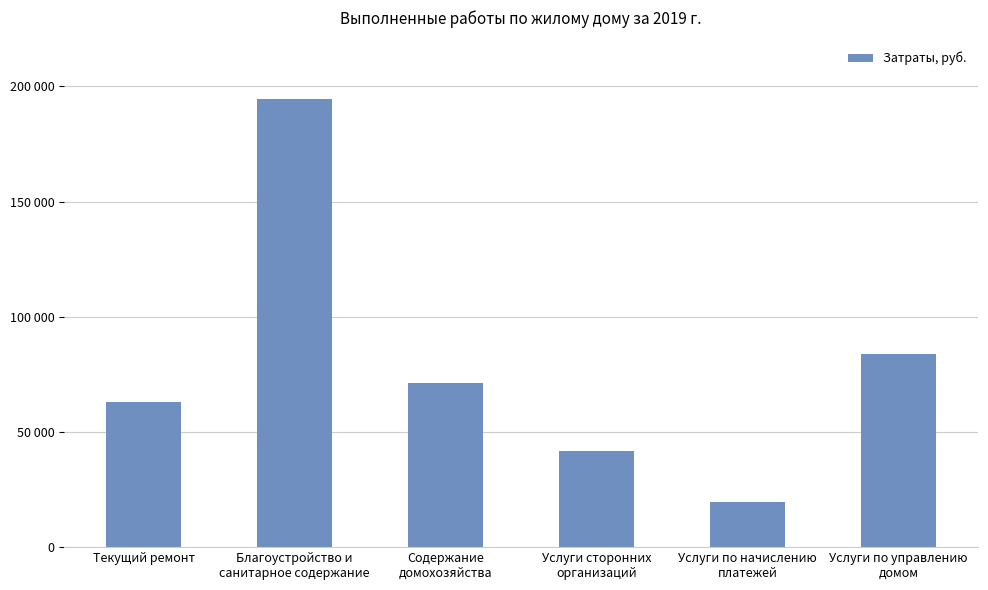

Does the chart contain any negative values?

No